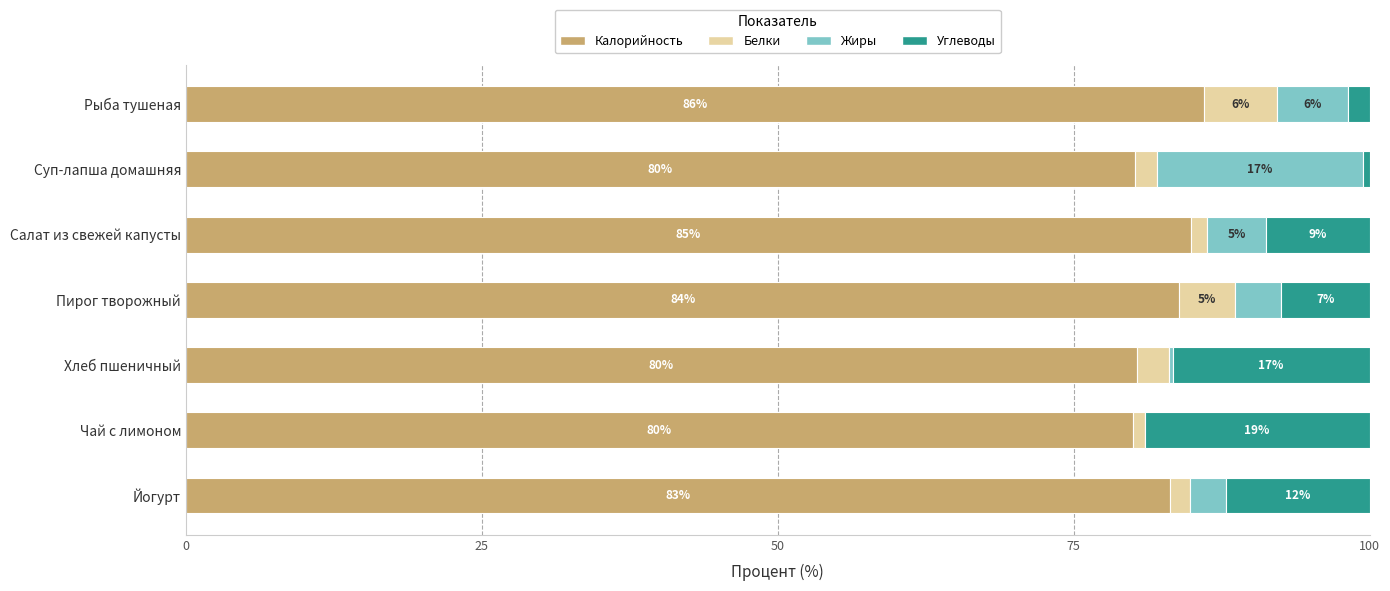

Read the Калорийность value at Чай с лимоном.

80.0